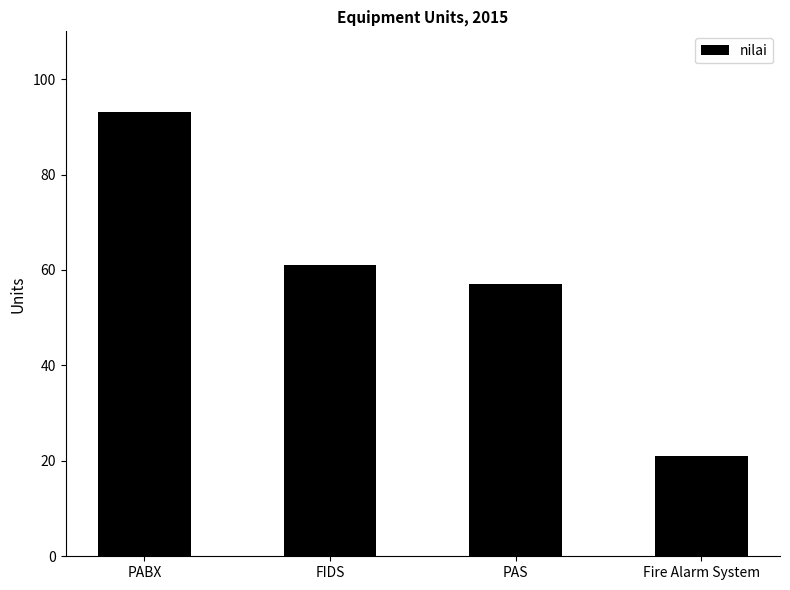

Reading left to right, list all the values displayed in this chart.

PABX=93	FIDS=61	PAS=57	Fire Alarm System=21